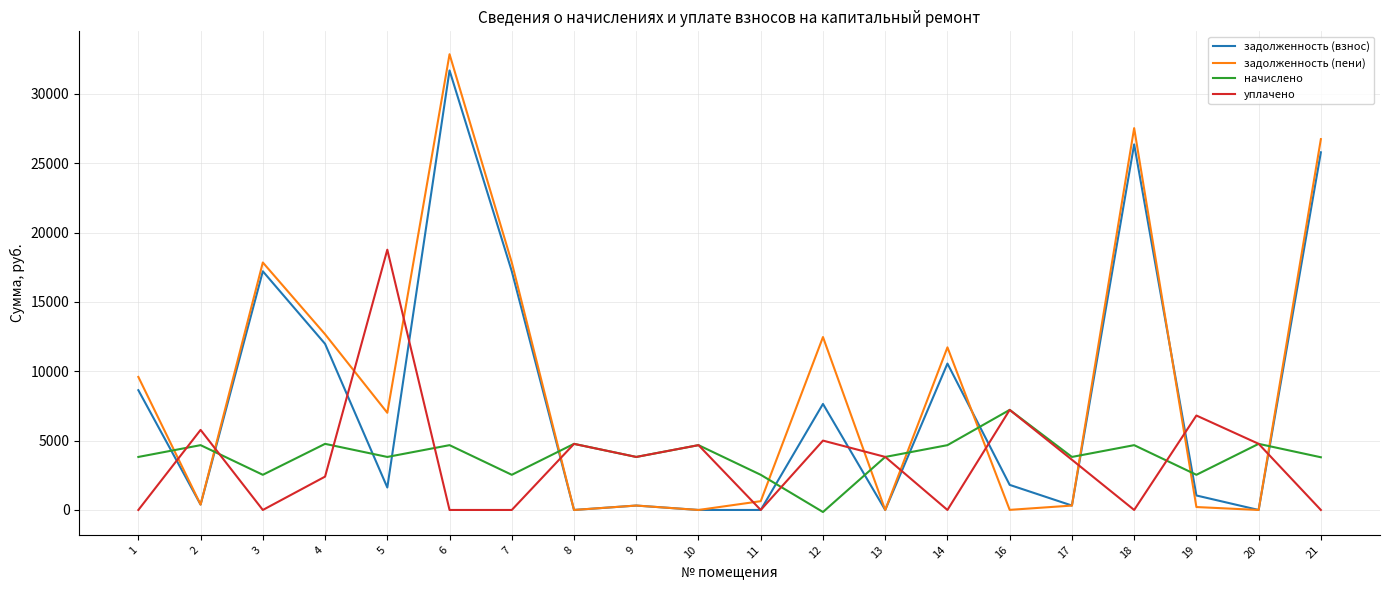

Is this an area chart (filled region under the line)?

No